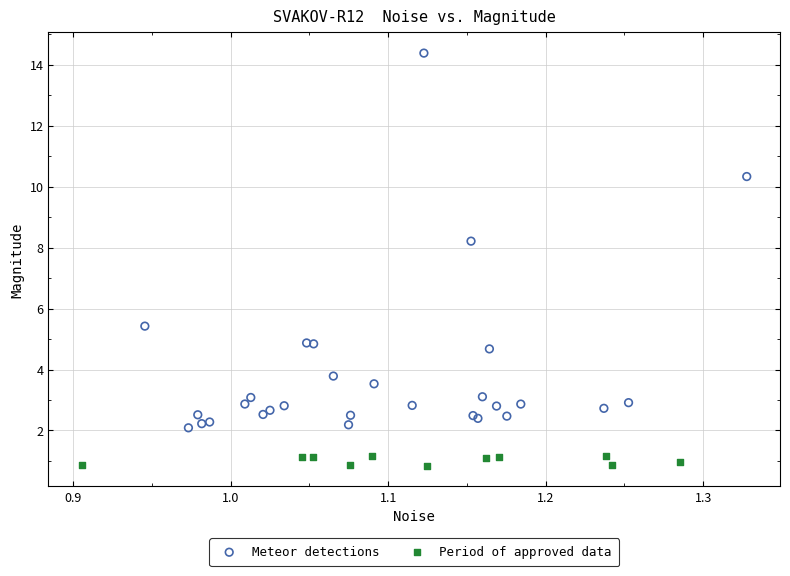

Which series has the largest Y range (max minus min)?

Meteor detections